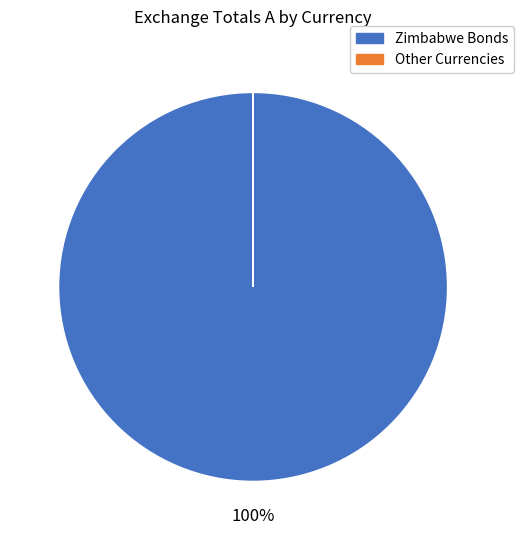

Is there a majority slice in this chart?

Yes